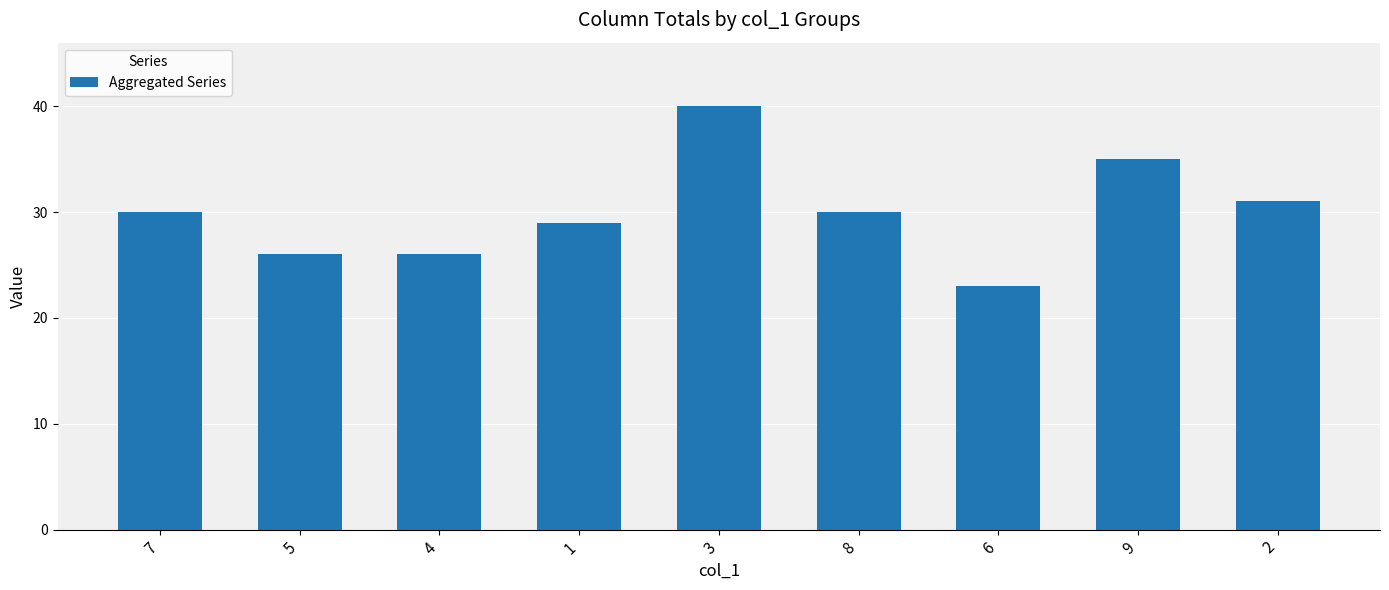

What is the approximate value at 5?

26